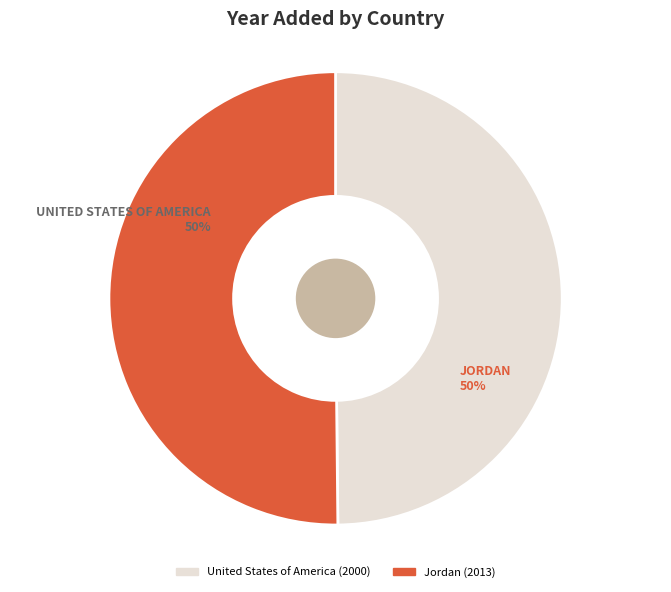

To the nearest percent, what percentage of the pie is Jordan?

50%